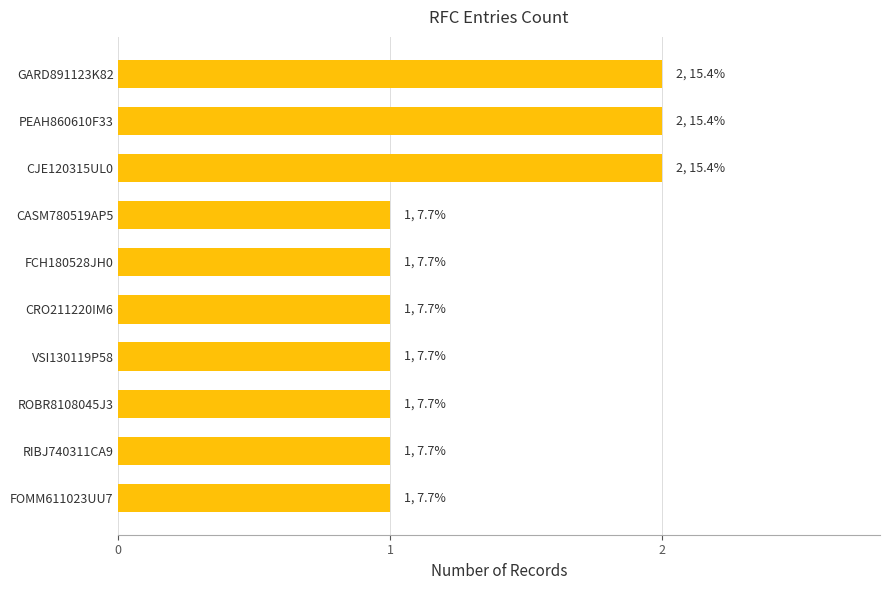

Reading bottom to top, list all the values displayed in this chart.

FOMM611023UU7=1	RIBJ740311CA9=1	ROBR8108045J3=1	VSI130119P58=1	CRO211220IM6=1	FCH180528JH0=1	CASM780519AP5=1	CJE120315UL0=2	PEAH860610F33=2	GARD891123K82=2